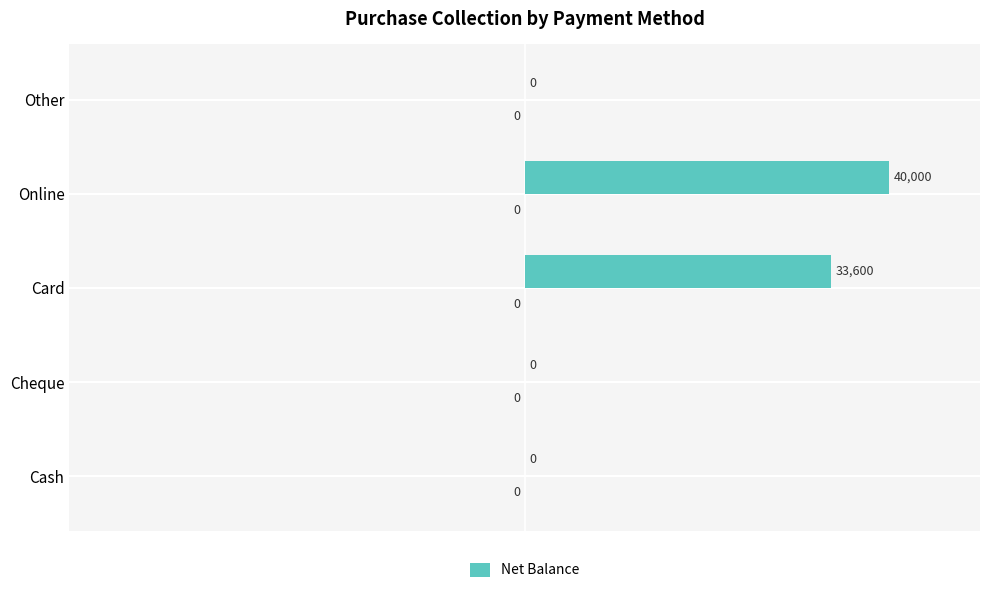

What is the change in value from Cheque to Card?

+33600